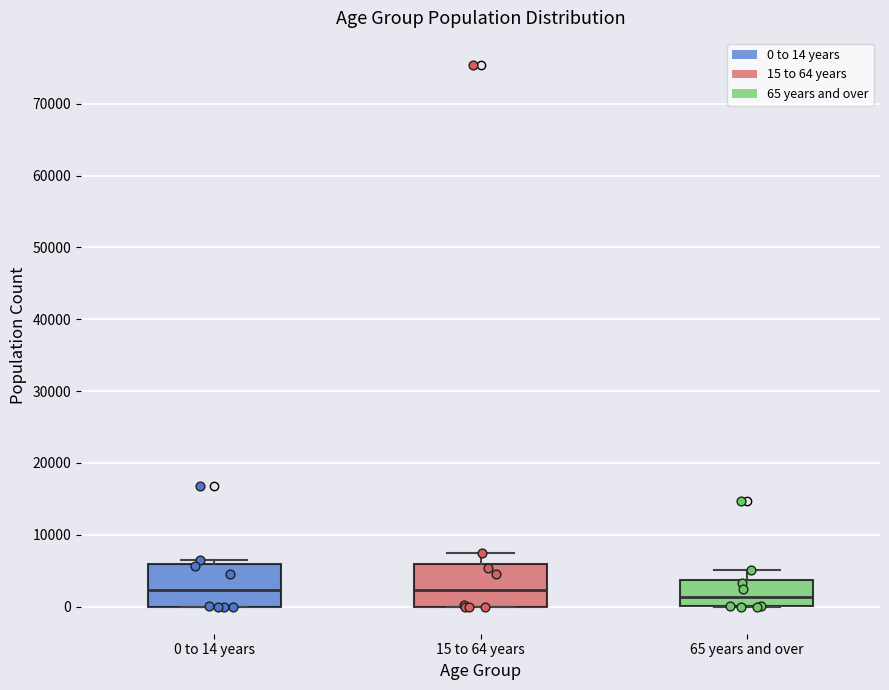

Where is the upper edge of the box for 65 years and over on the y-axis? The values are not printed on the chart, so give them approximately, as read against the axis.

4000